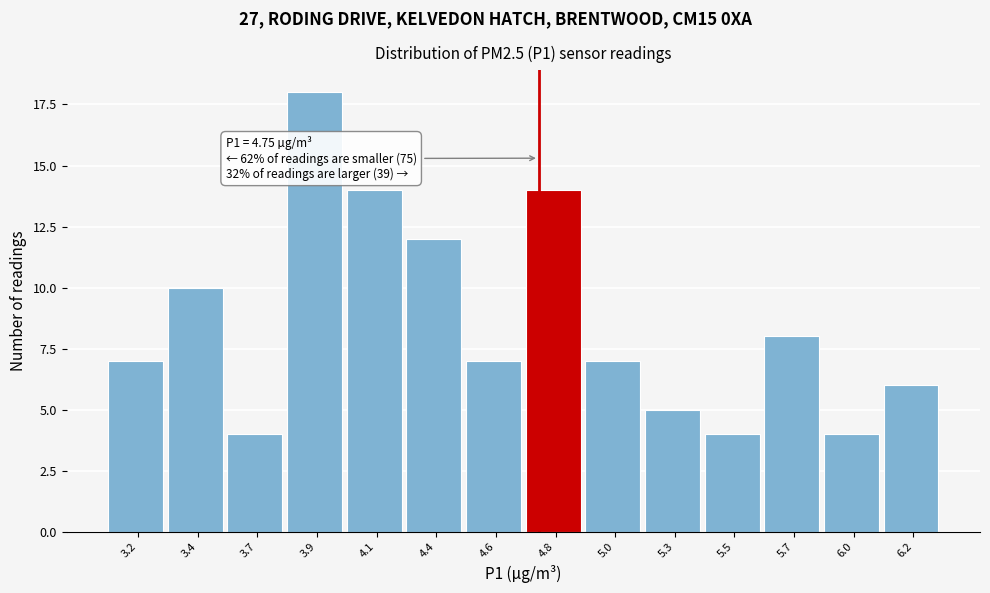

Reading left to right, list all the values displayed in this chart.

3.2=7	3.4=10	3.7=4	3.9=18	4.1=14	4.4=12	4.6=7	4.8=14	5.0=7	5.3=5	5.5=4	5.7=8	6.0=4	6.2=6